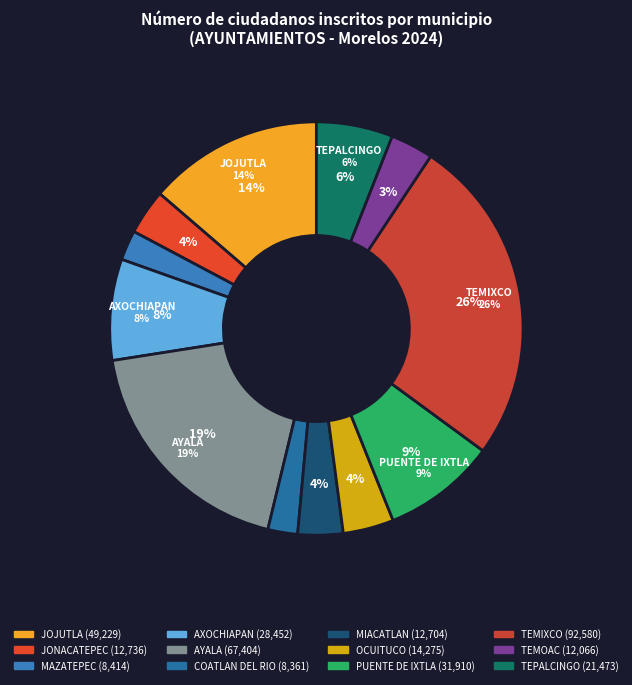

Count the number of slices in the pie.

12